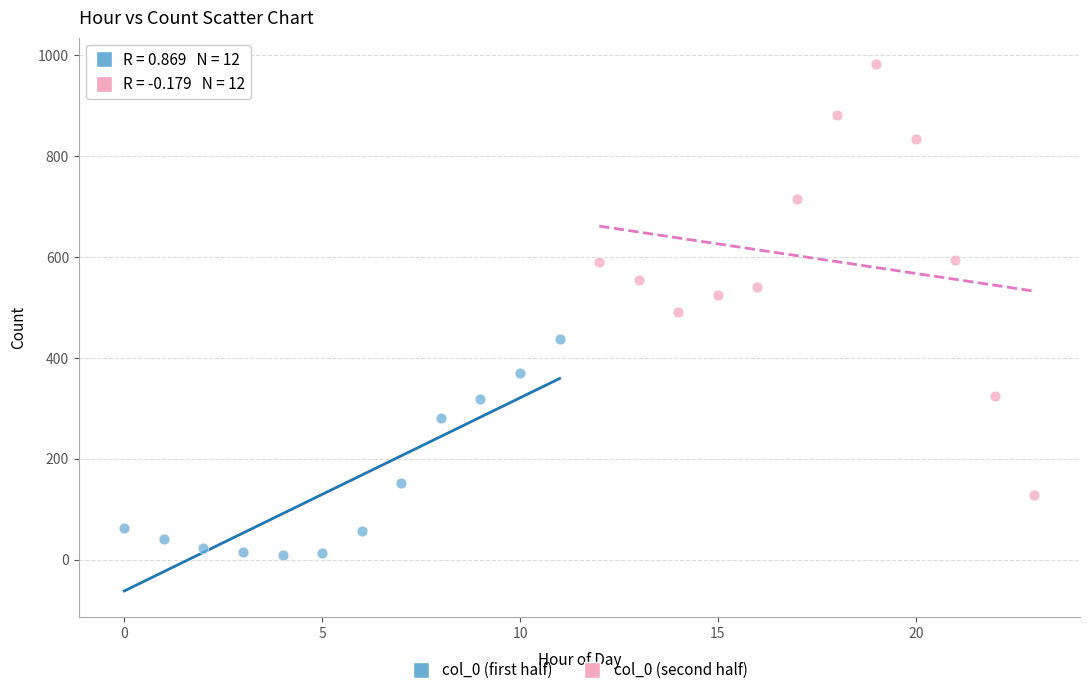

Which series contains the lowest Y value?

col_0 (first half)